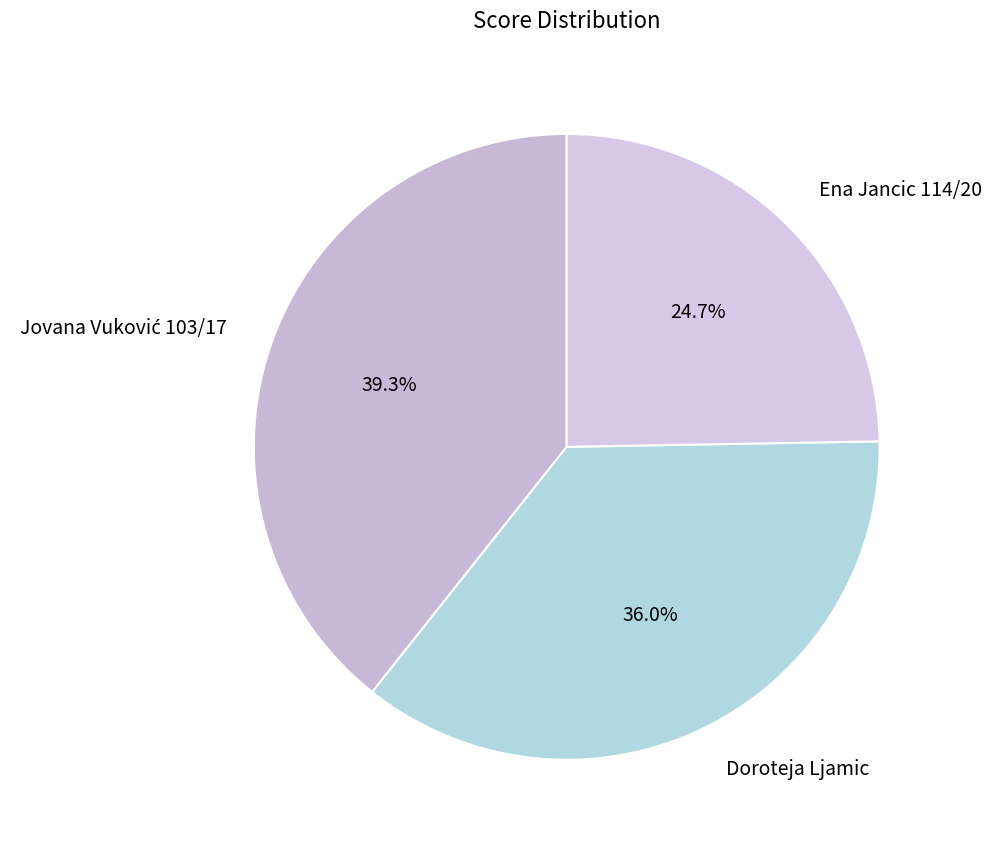

What is the smallest slice in the pie chart?

Ena Jancic 114/20